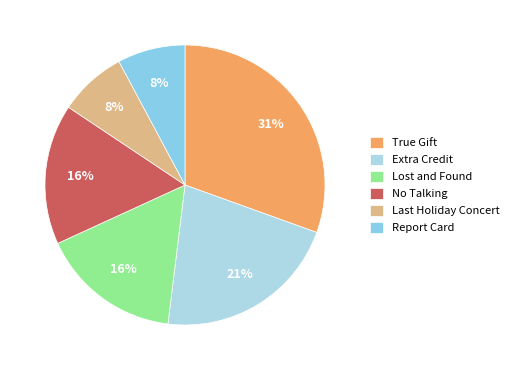

The True Gift slice represents 31% of the pie. True or false?

True